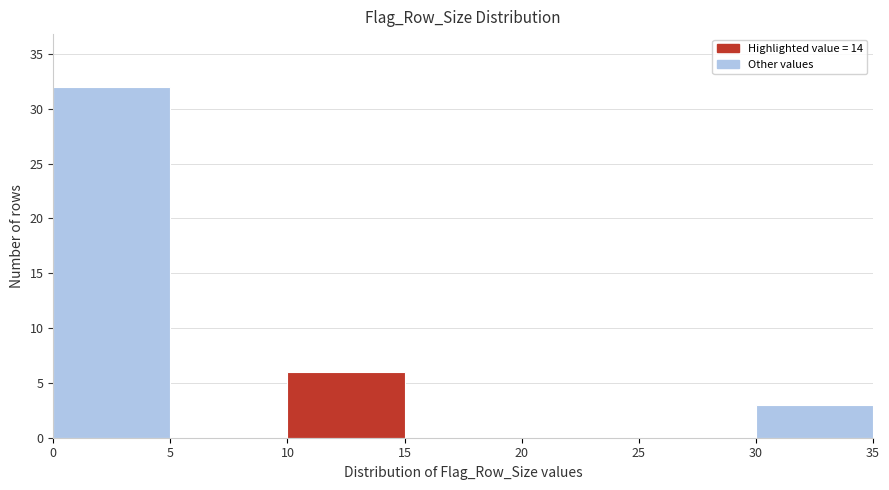

Which range on the x-axis has the tallest bar?

0 to 5